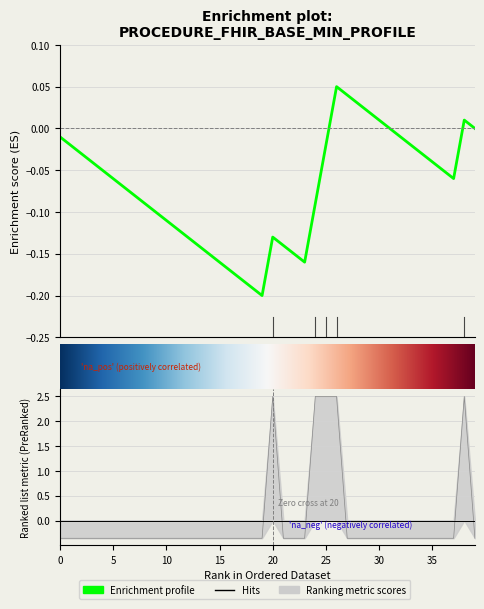

List the labels in order of value, largest first.

1, 1, 1, 1, 1, 0, 0, 0, 0, 0, 0, 0, 0, 0, 0, 0, 0, 0, 0, 0, 0, 0, 0, 0, 0, 0, 0, 0, 0, 0, 0, 0, 0, 0, 0, 0, 0, 0, 0, 0